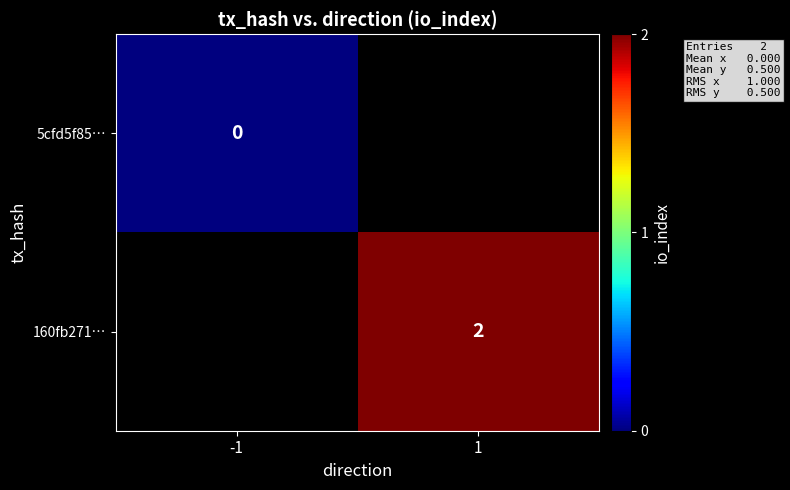

At which label is 5cfd5f85… closest to 0?

-1